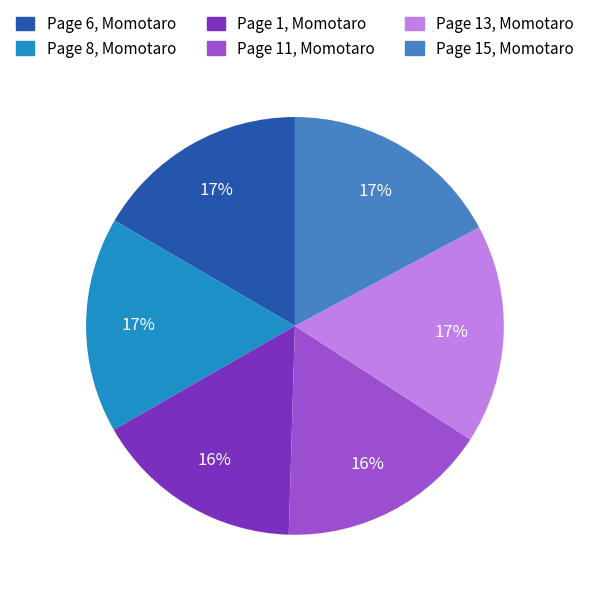

Is it true that Page 13, Momotaro is 6% of the pie?

False